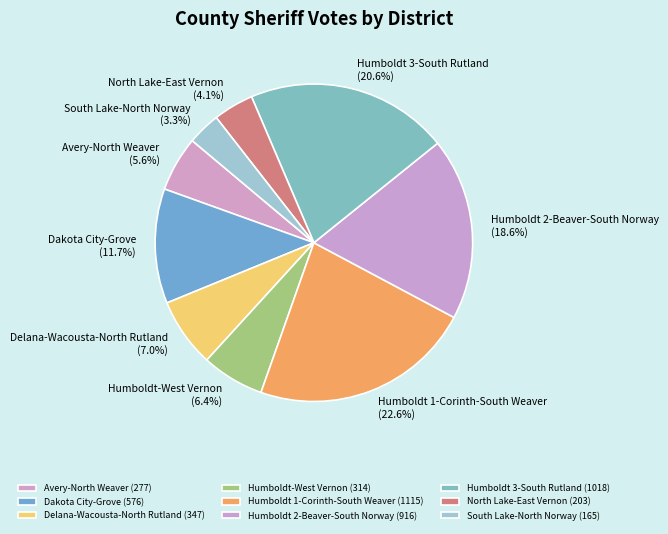

Which has a higher value, Humboldt 2-Beaver-South Norway or Humboldt 3-South Rutland?

Humboldt 3-South Rutland